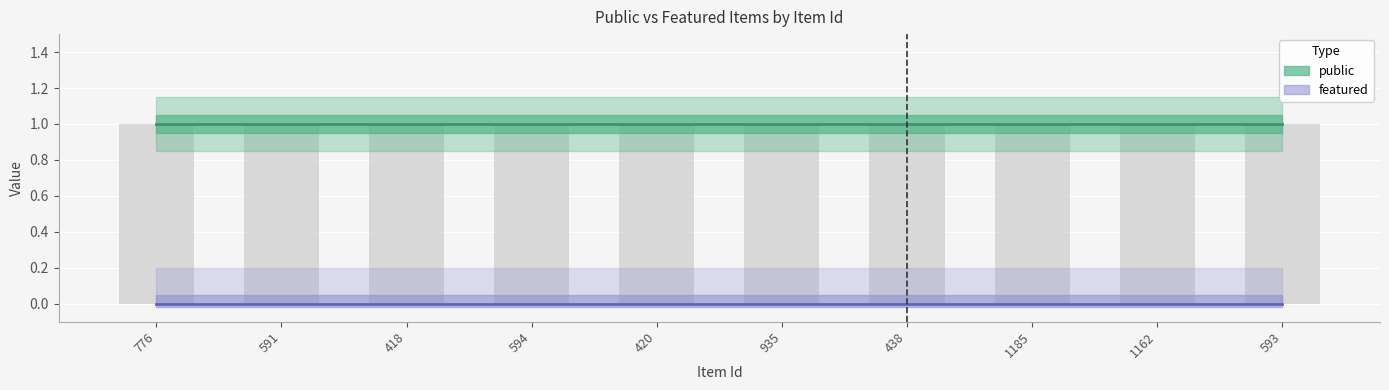

Which series changed the most between 418 and 935?

public